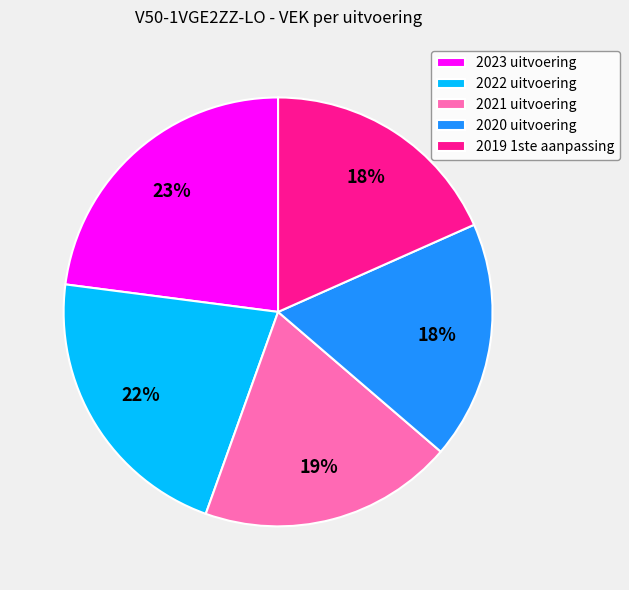

Is 2020 uitvoering the majority of the pie?

No